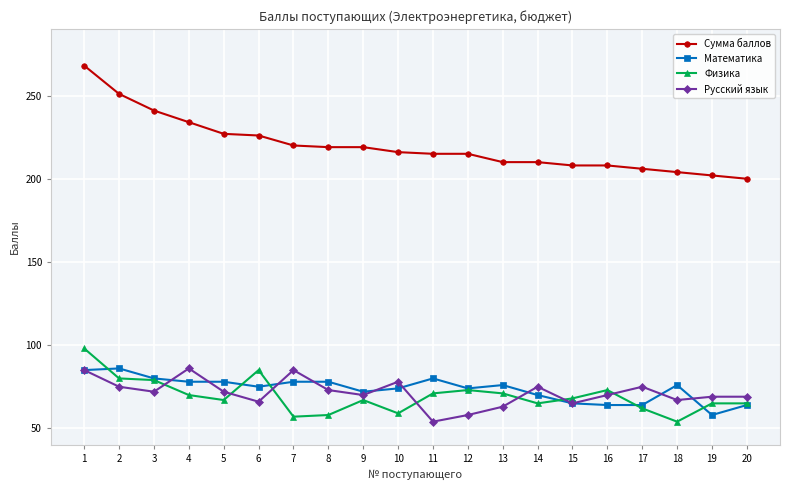

Which series has the largest range (max minus min)?

Сумма баллов